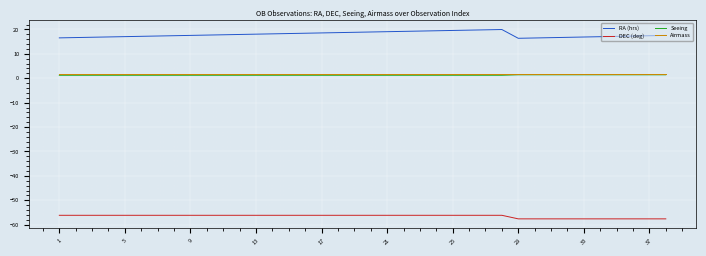

True or false: DEC (deg) and Airmass intersect in this chart.

False